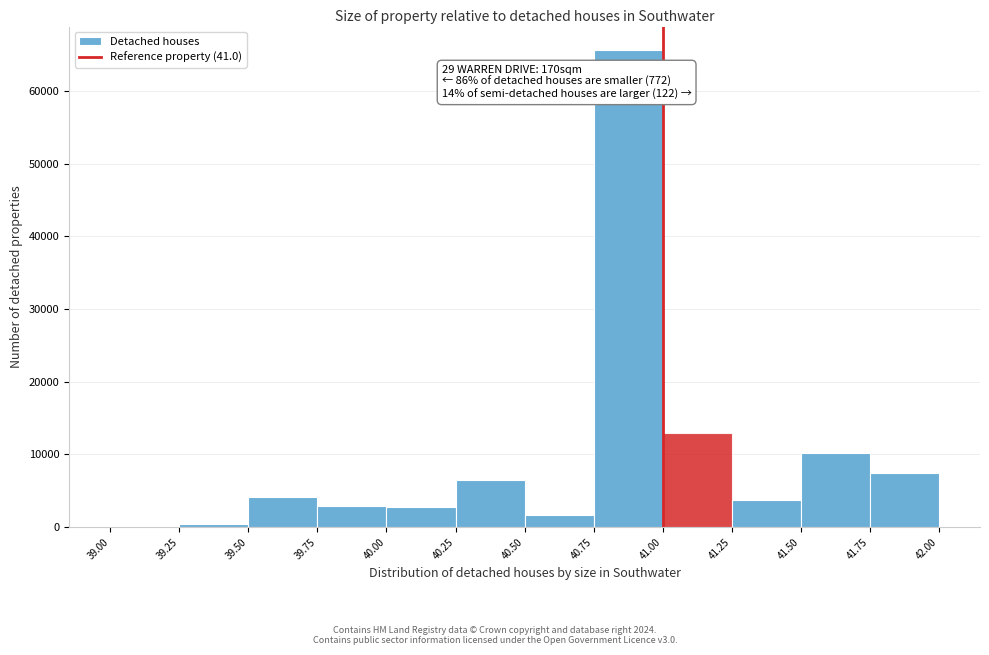

Over which range of the x-axis is the bar tallest?

40.75 to 41.00